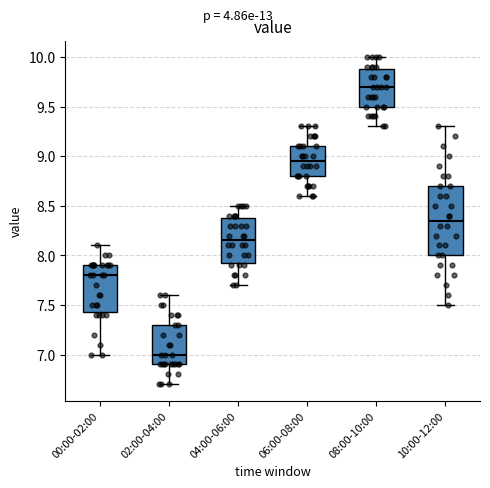

Reading left to right, read every box against the y-axis: the position of its median line, the range the box covers, and the ends of its whiskers. The values are not printed on the chart, so give them approximately, as read against the axis.

00:00-02:00: median 7.80, box 7.45 to 7.90, whiskers 7.00 to 8.10
02:00-04:00: median 7.00, box 6.90 to 7.30, whiskers 6.70 to 7.60
04:00-06:00: median 8.15, box 7.95 to 8.40, whiskers 7.70 to 8.50
06:00-08:00: median 8.95, box 8.80 to 9.10, whiskers 8.60 to 9.30
08:00-10:00: median 9.70, box 9.50 to 9.90, whiskers 9.30 to 10.00
10:00-12:00: median 8.35, box 8.00 to 8.70, whiskers 7.50 to 9.30